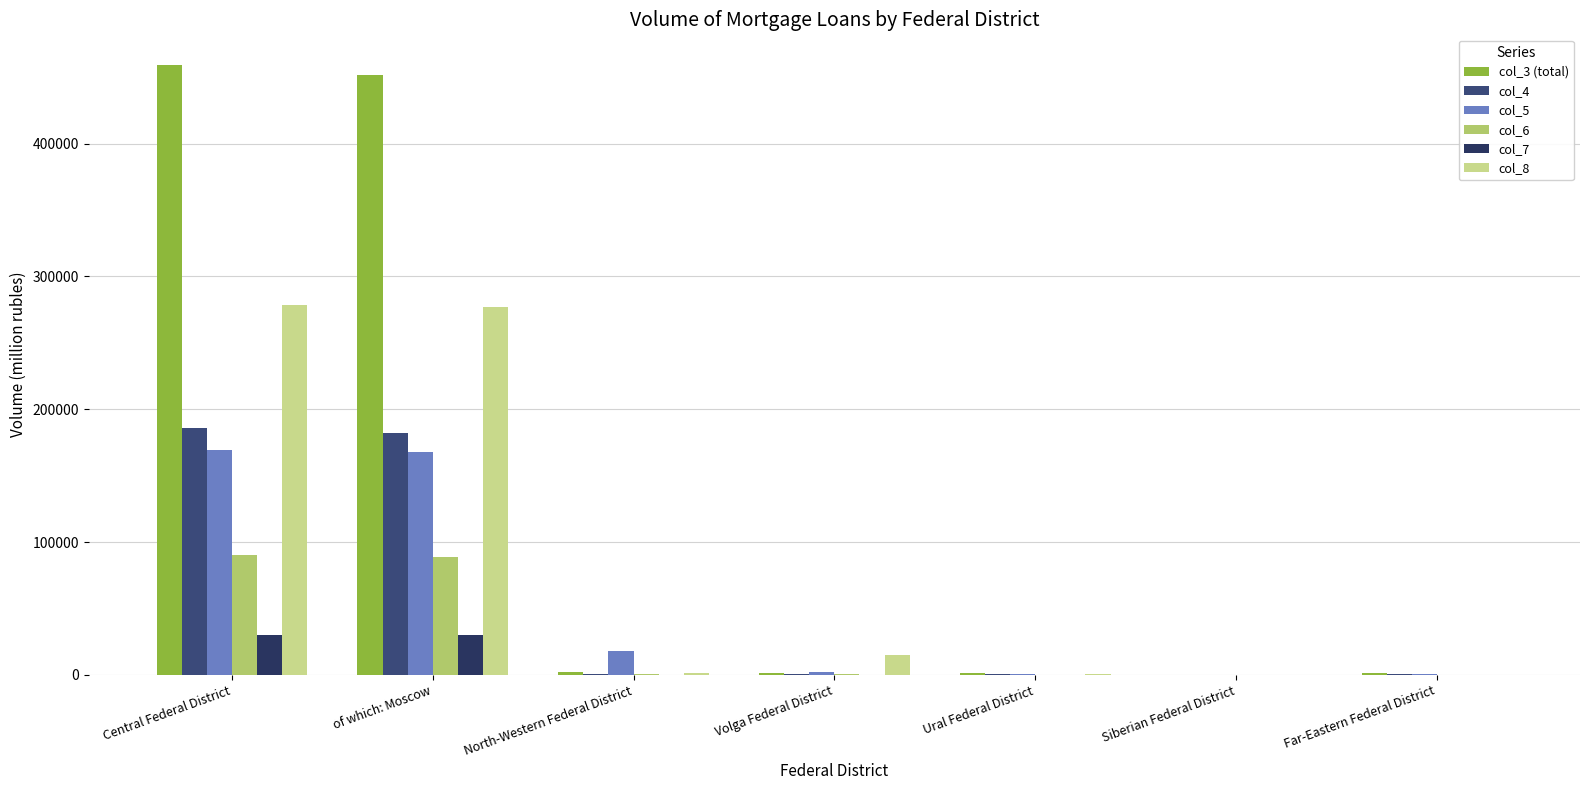

What is the average value of the col_3 (total) series?

130948